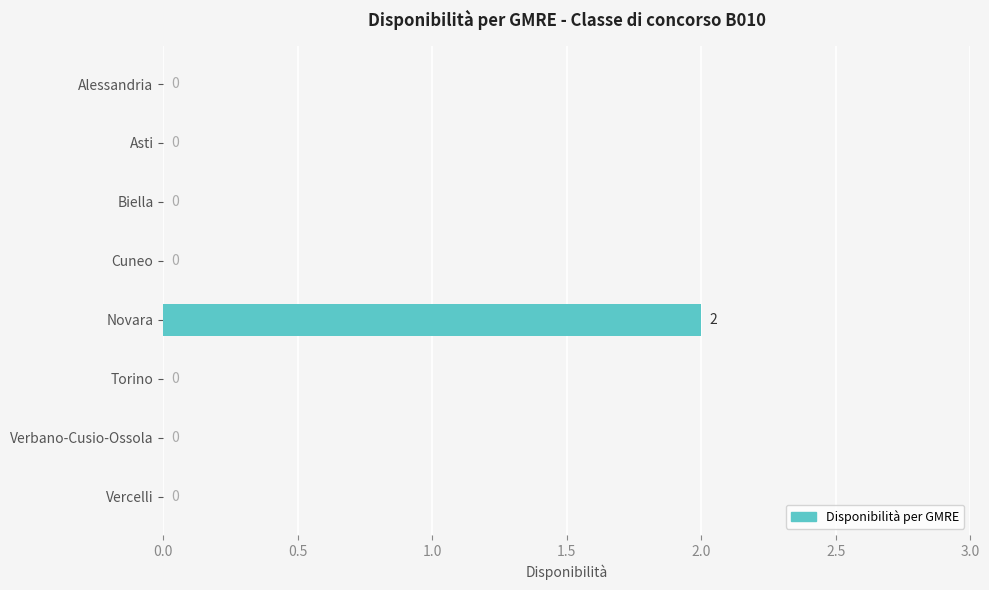

Reading top to bottom, what are all the values shown in this chart?

Alessandria=0	Asti=0	Biella=0	Cuneo=0	Novara=2	Torino=0	Verbano-Cusio-Ossola=0	Vercelli=0